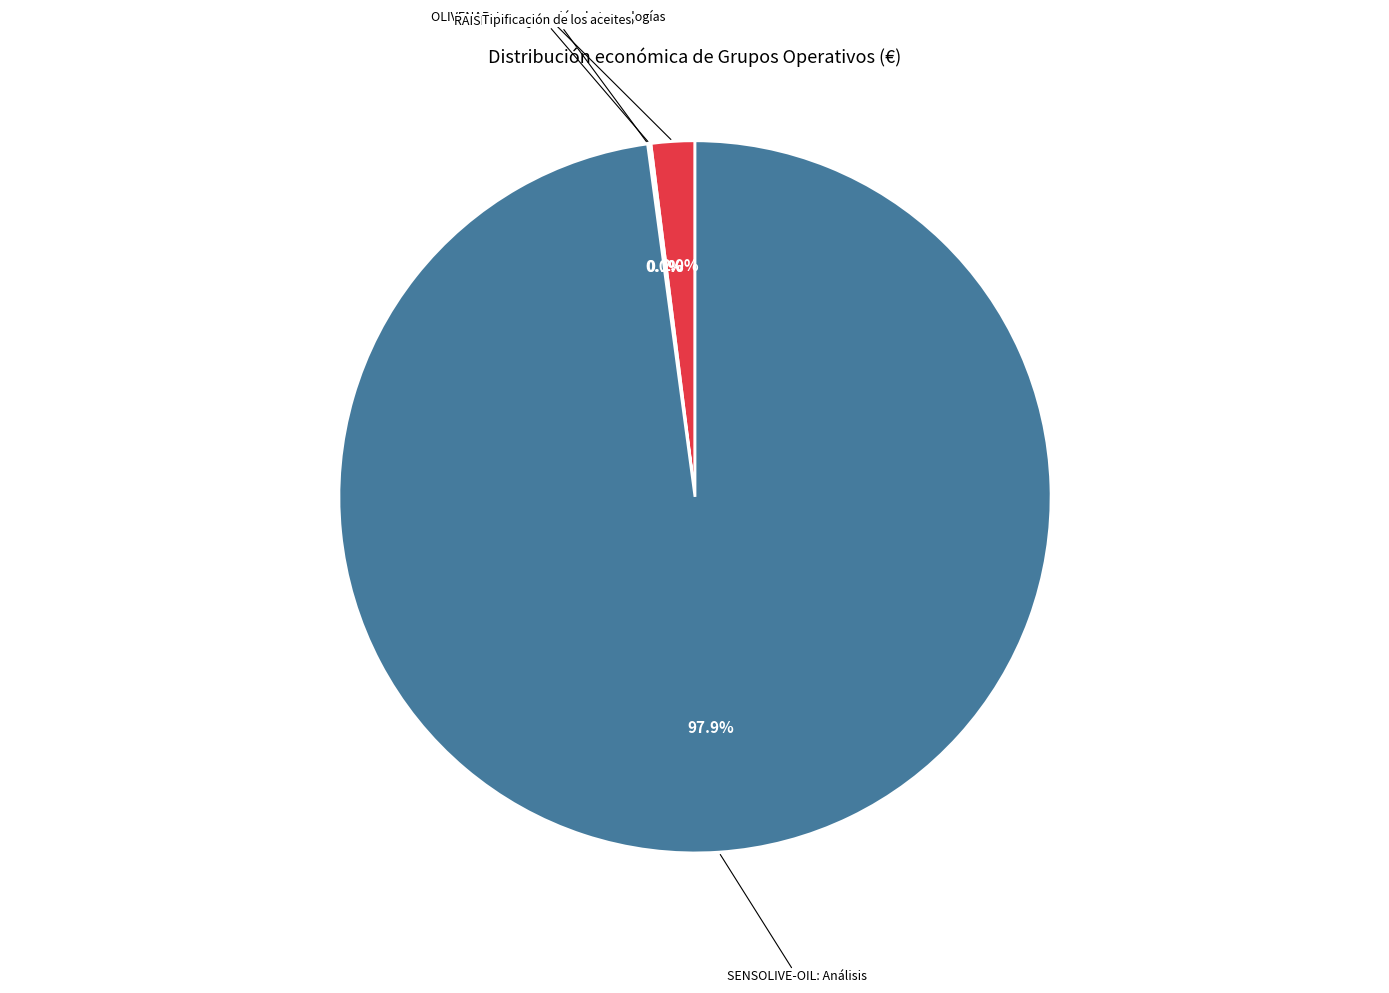

Is there a majority slice in this chart?

Yes